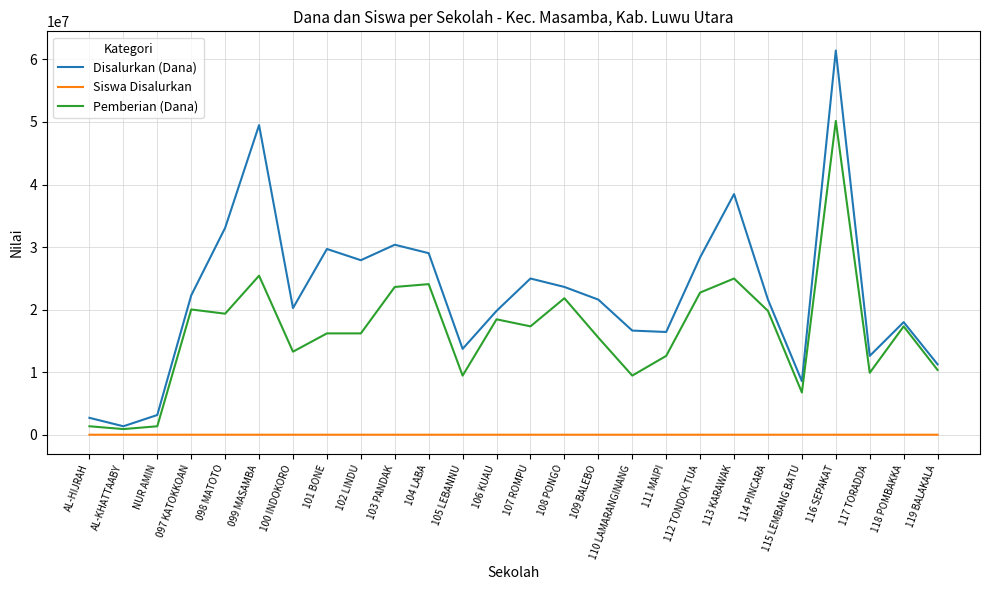

Rank the series by their maximum value, from highest to lowest.

Disalurkan (Dana), Pemberian (Dana), Siswa Disalurkan